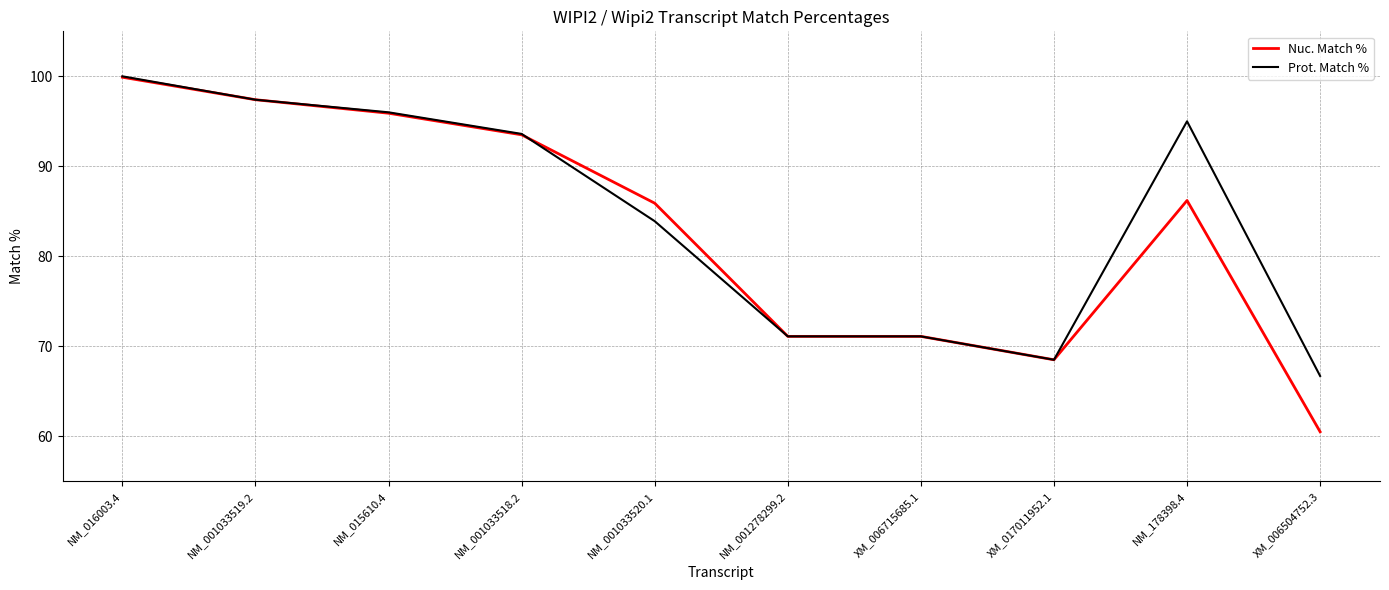

What is the sum of the Prot. Match % values at NM_001033520.1 and NM_178398.4?

178.9